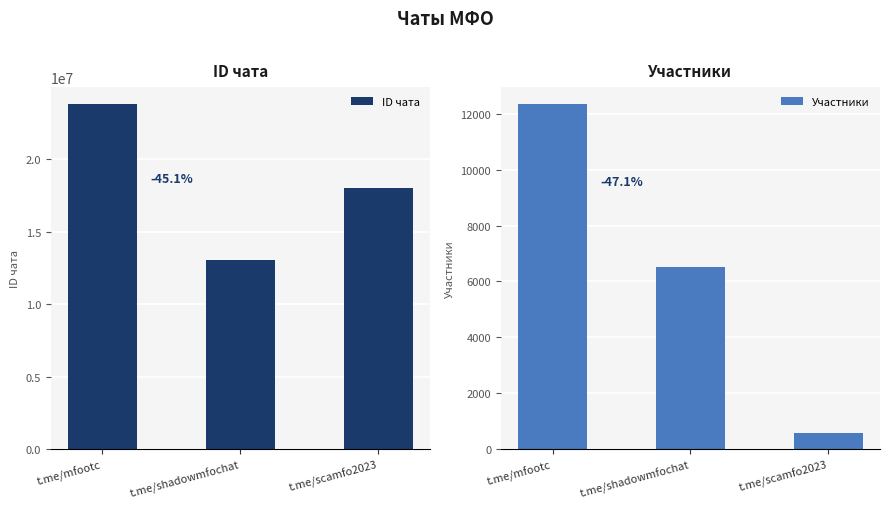

What is the smallest value displayed?

572